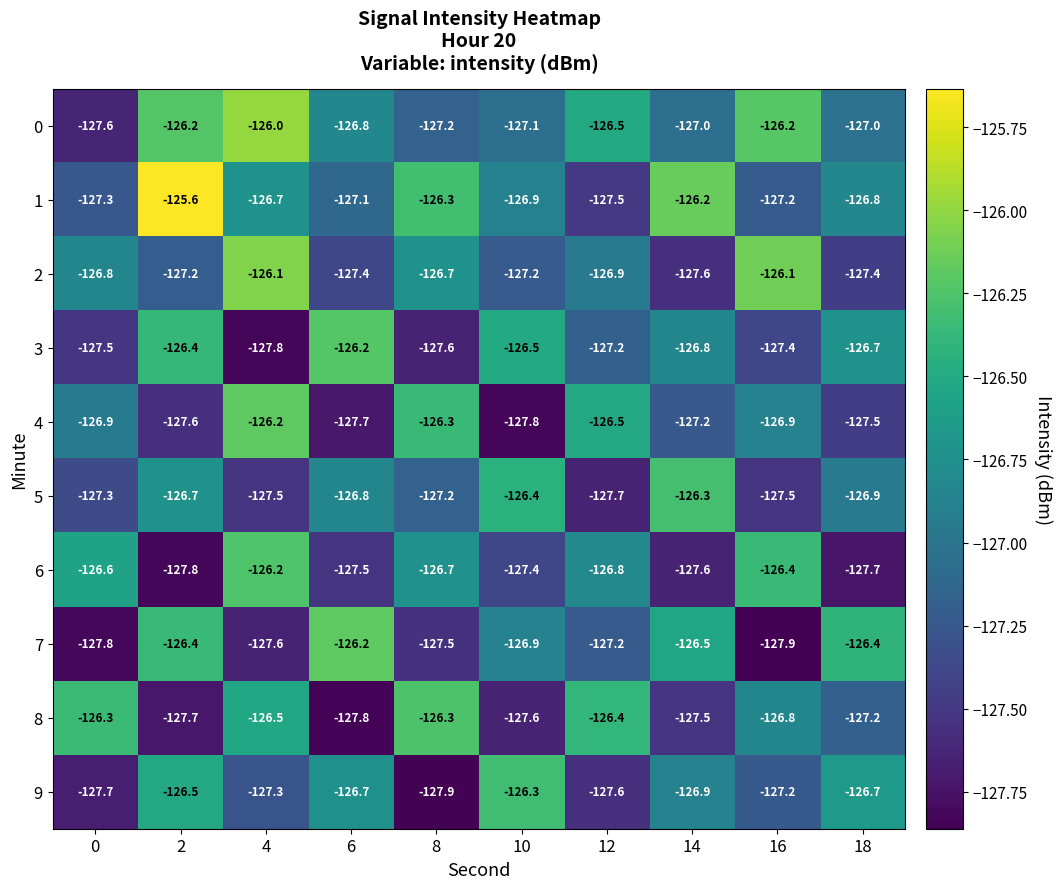

Which category has the lowest value in the 5 series?

12